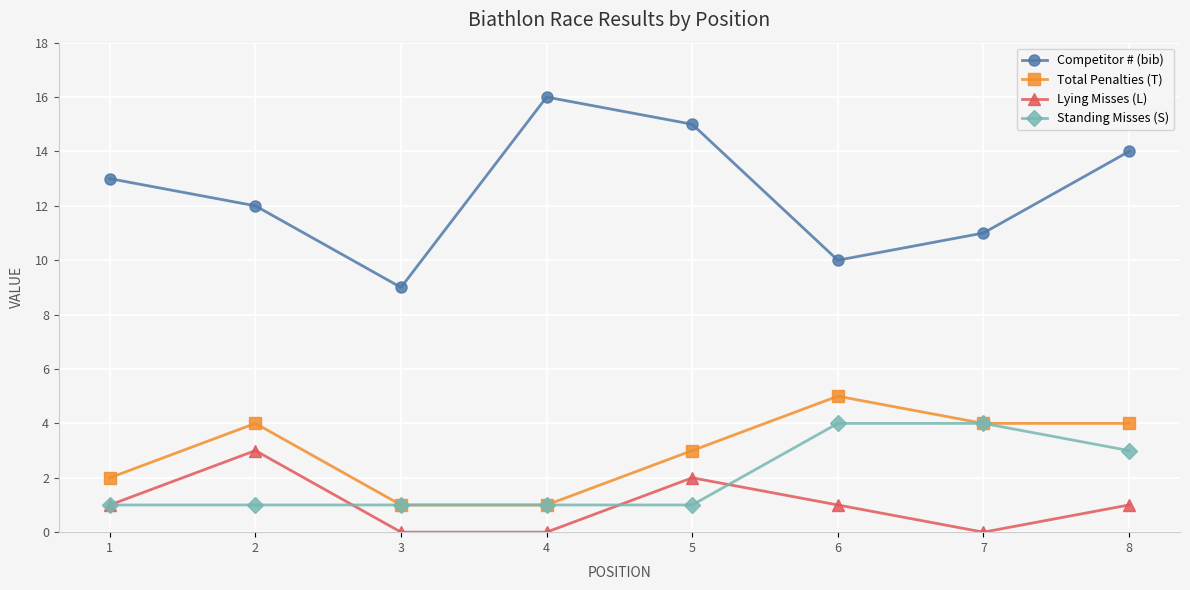

Which series has the largest total across all categories?

Competitor # (bib)